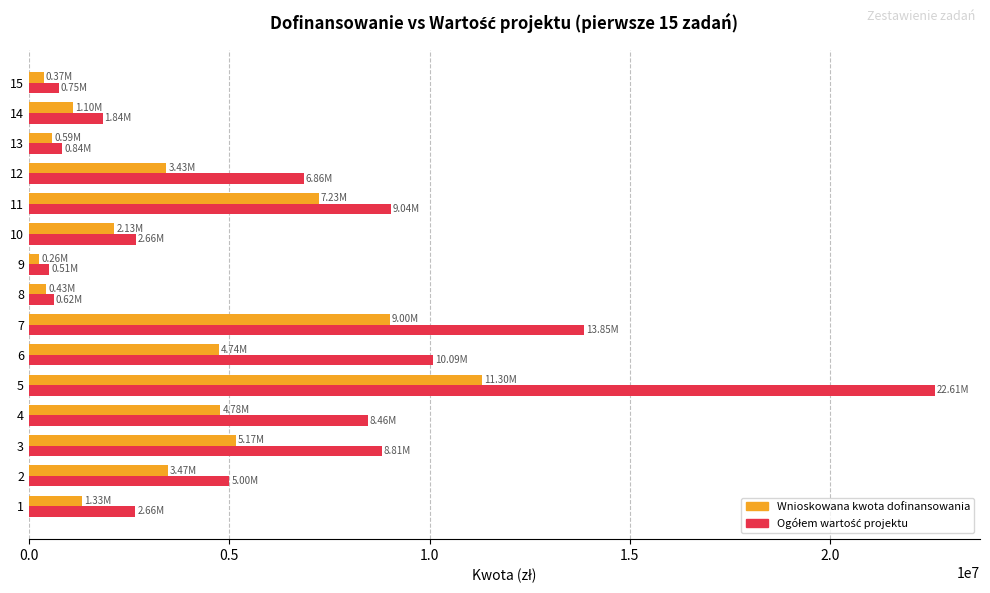

At which category is the sum across all series the highest?

5